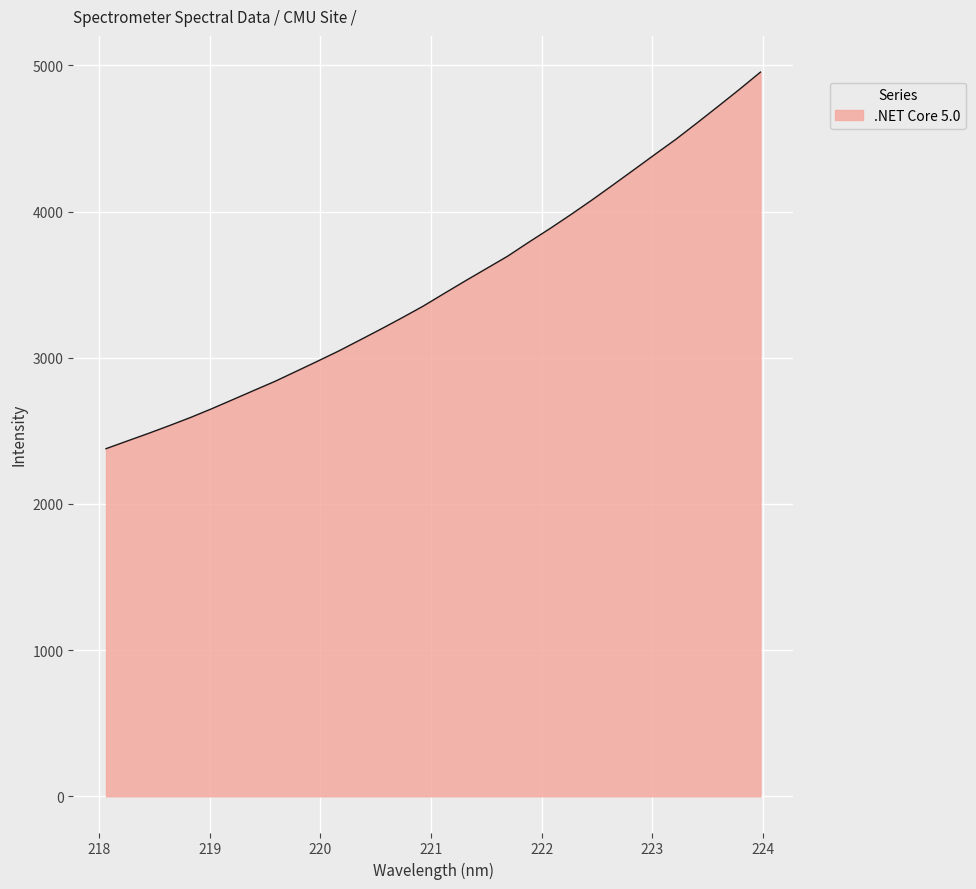

What is the difference between the maximum and minimum values?

2576.3